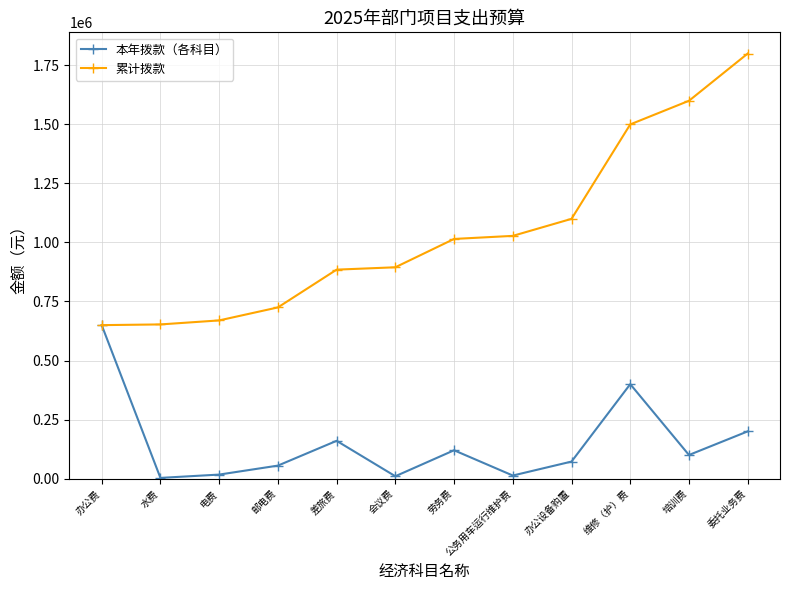

Is it true that 累计拨款 equals 1500000 at 维修（护）费?

True